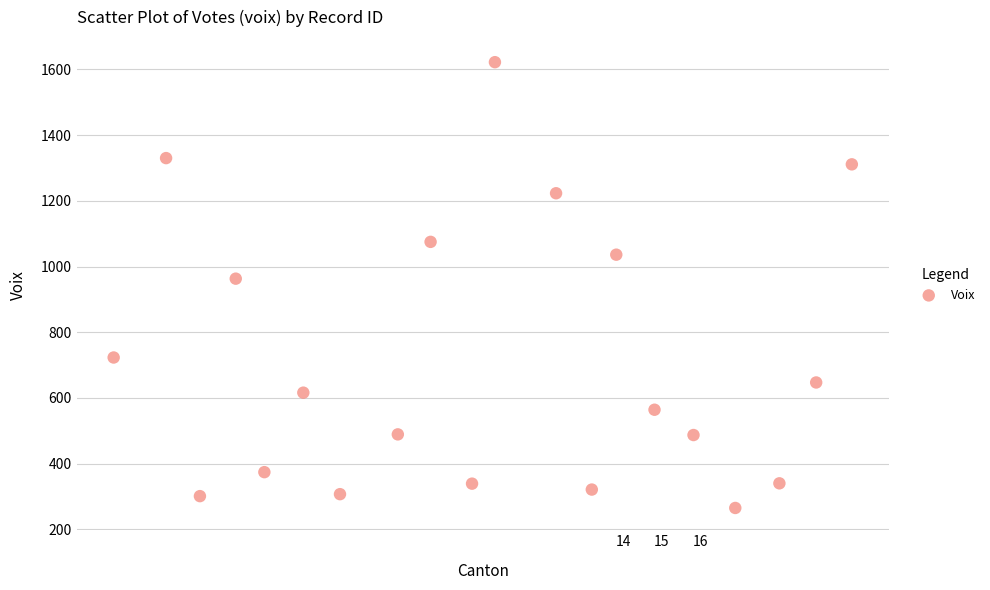

What Y value in the scatter plot is closest to 943?

963